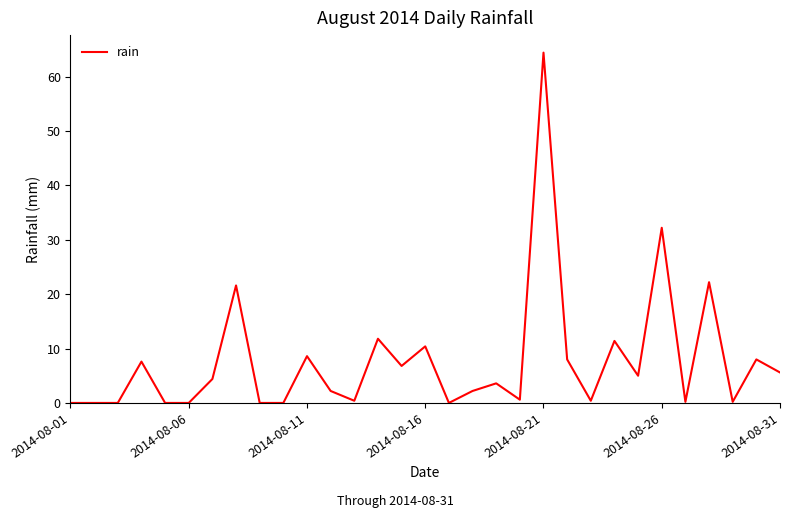

What is the greatest value displayed?

64.4